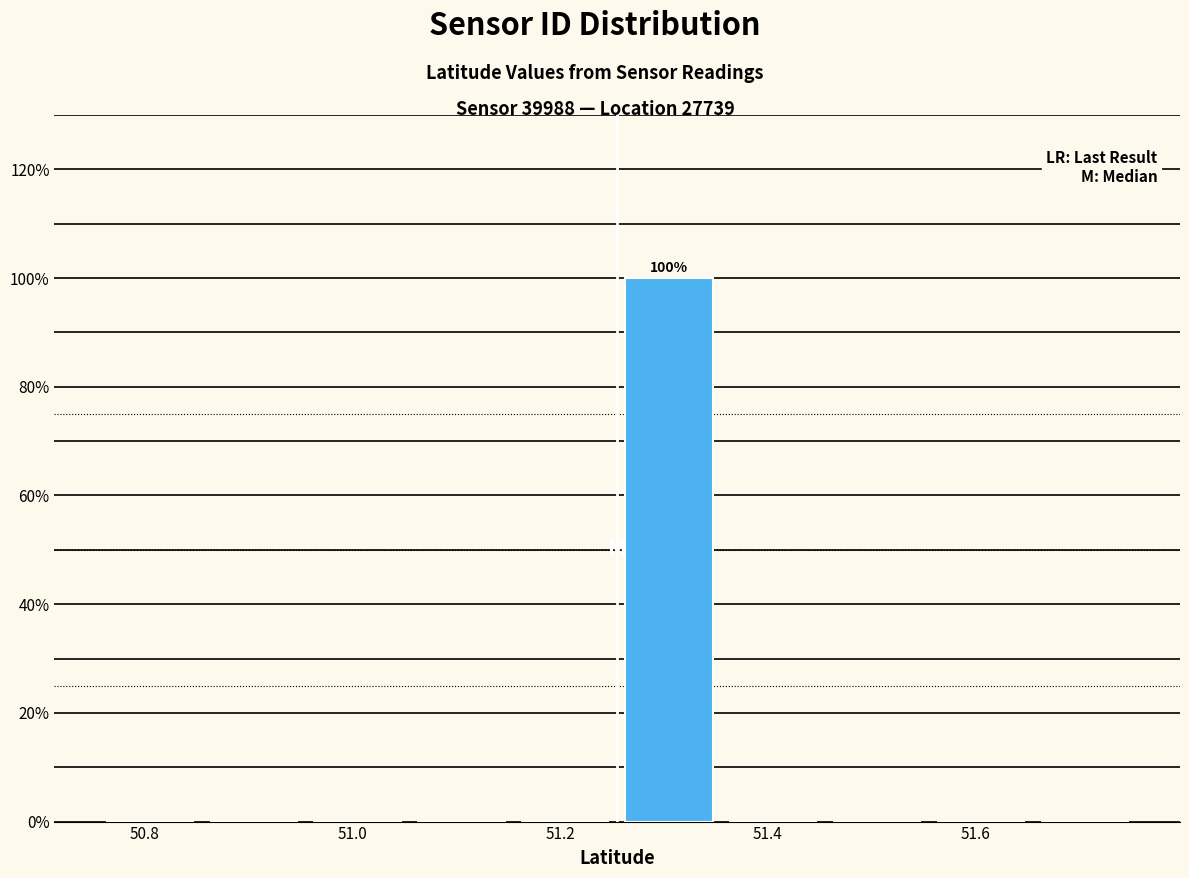

Which range on the x-axis has the tallest bar?

51.26 to 51.36